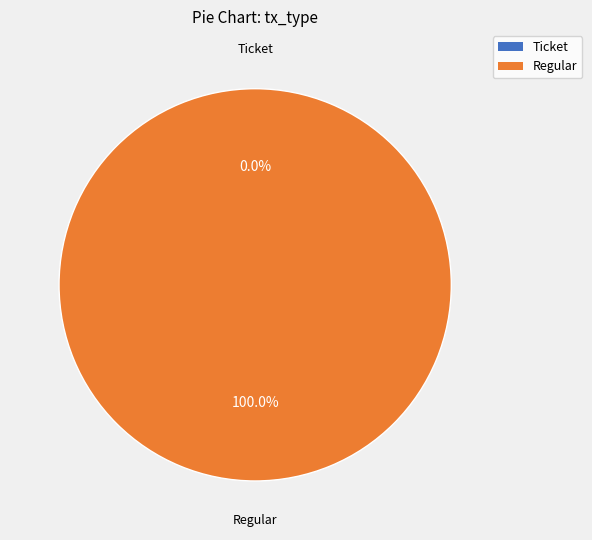

Does Ticket represent more than half of the total?

No